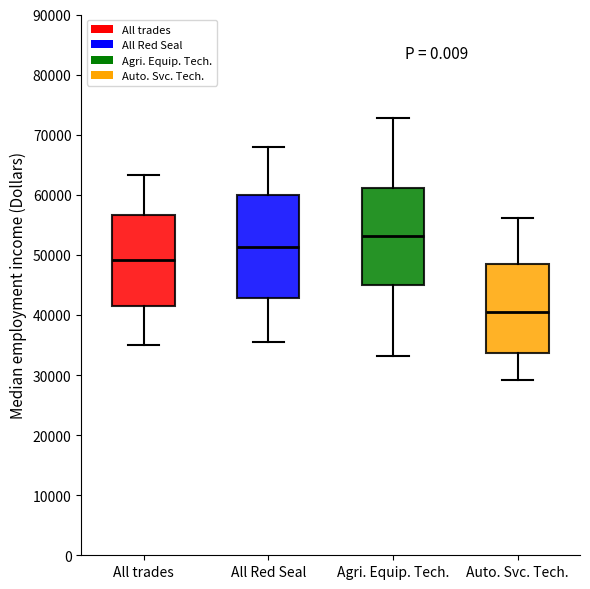

Which box is the tallest, from its lower edge to its upper edge?

All Red Seal